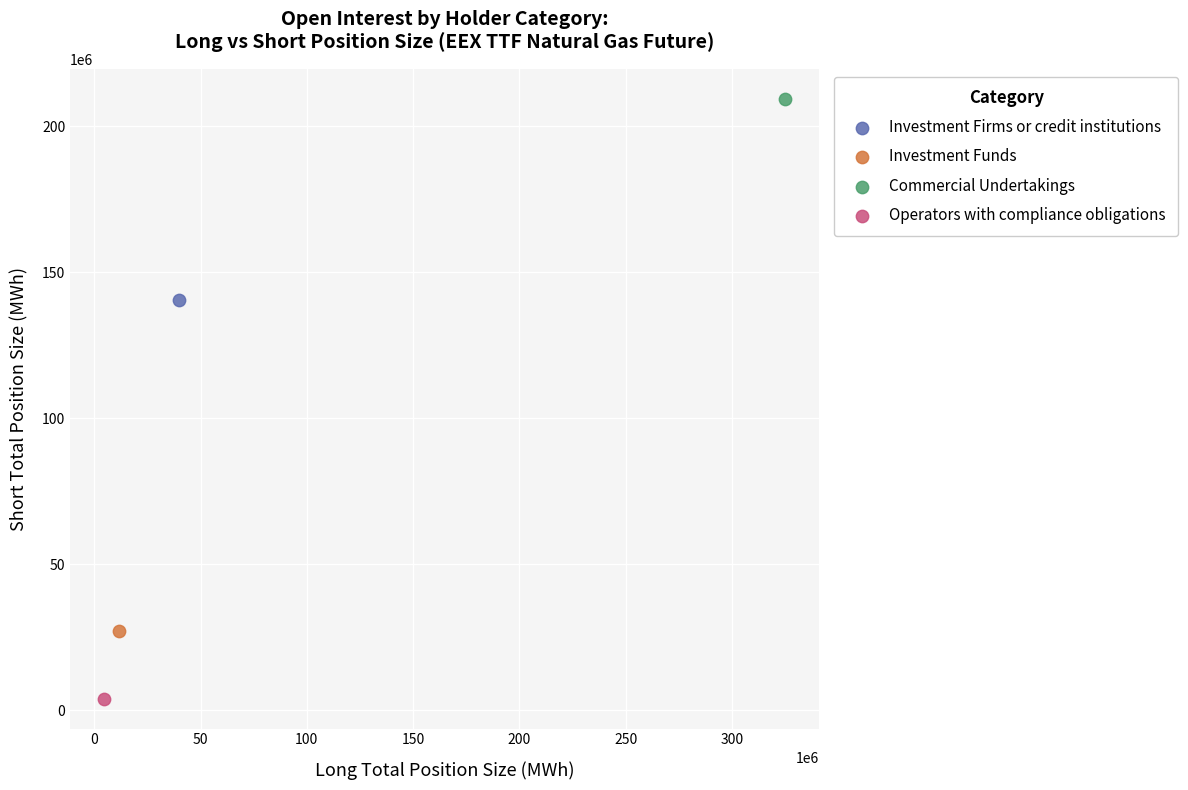

Which series reaches the minimum Y coordinate?

Operators with compliance obligations